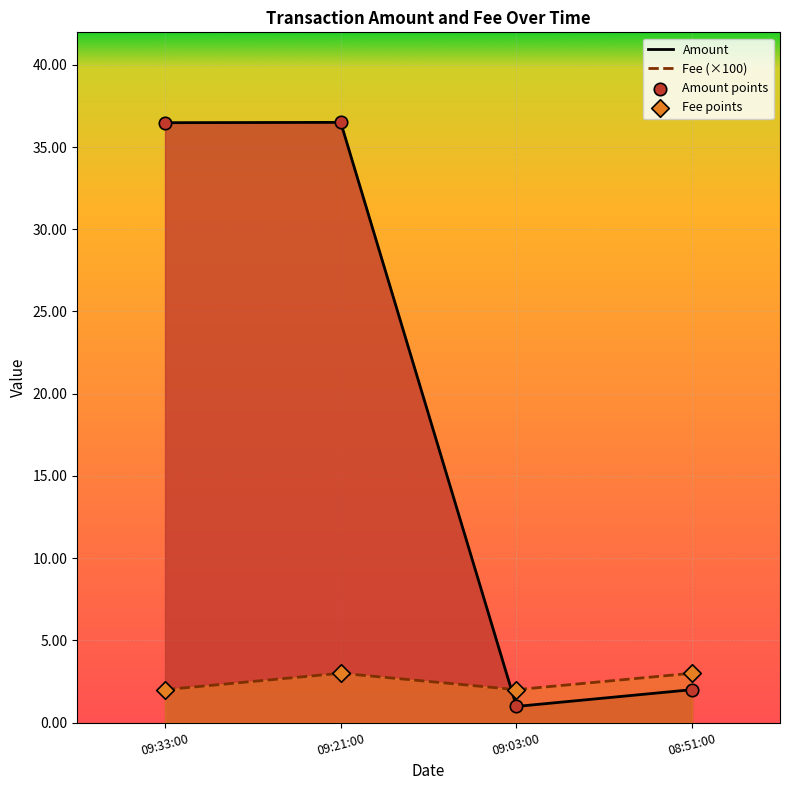

What is the total value across all series at 09:21:00?

39.5